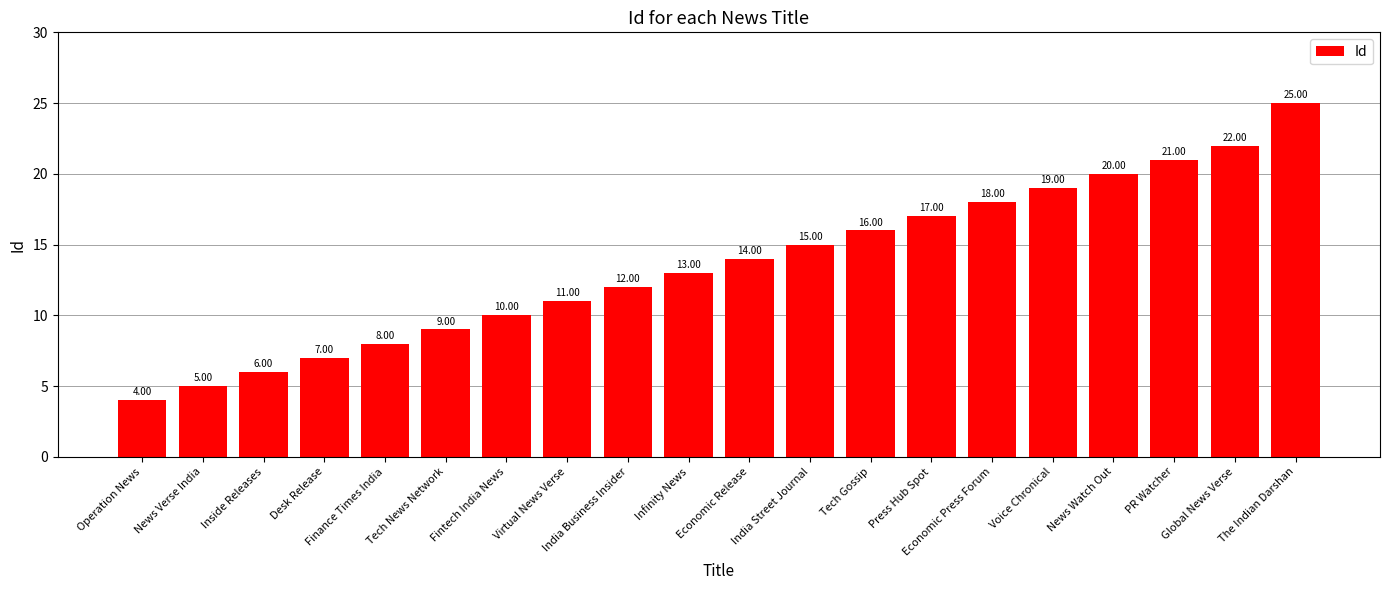

Are the bars grouped side by side (vs. stacked)?

No